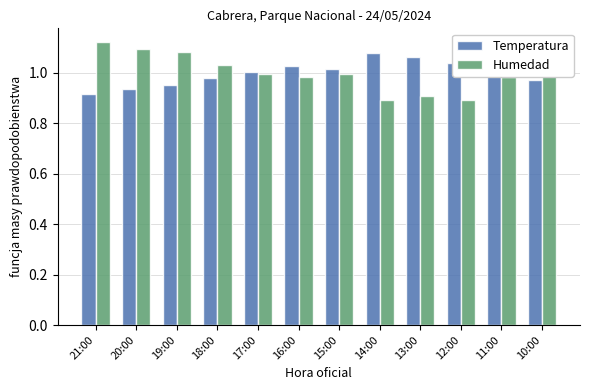

The Temperatura series shows 0.9 at 21:00. True or false?

True